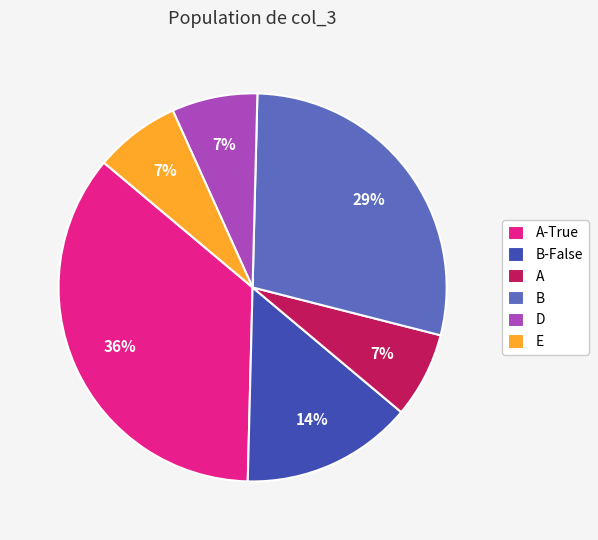

Is the sum of A and D greater than half?

No